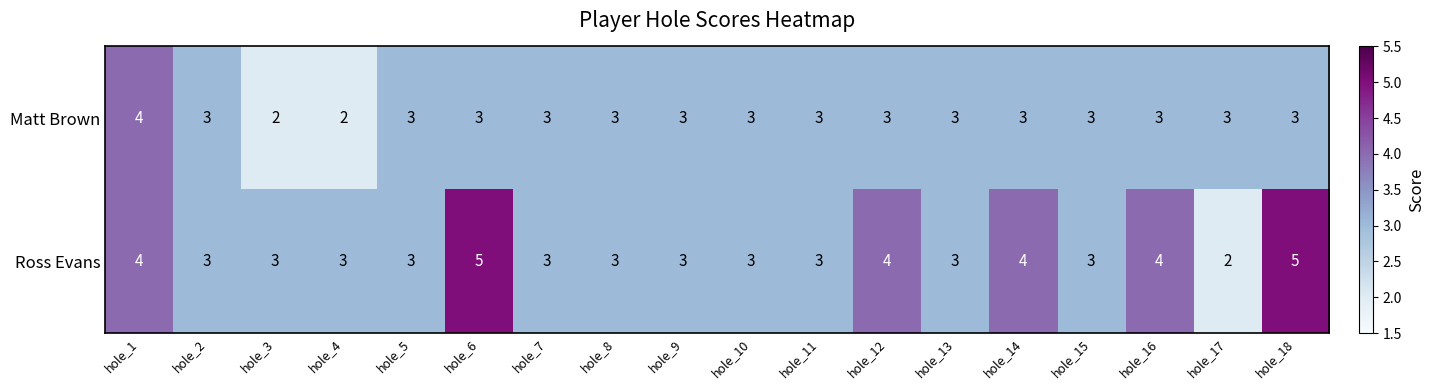

Which series has the largest total across all categories?

Ross Evans